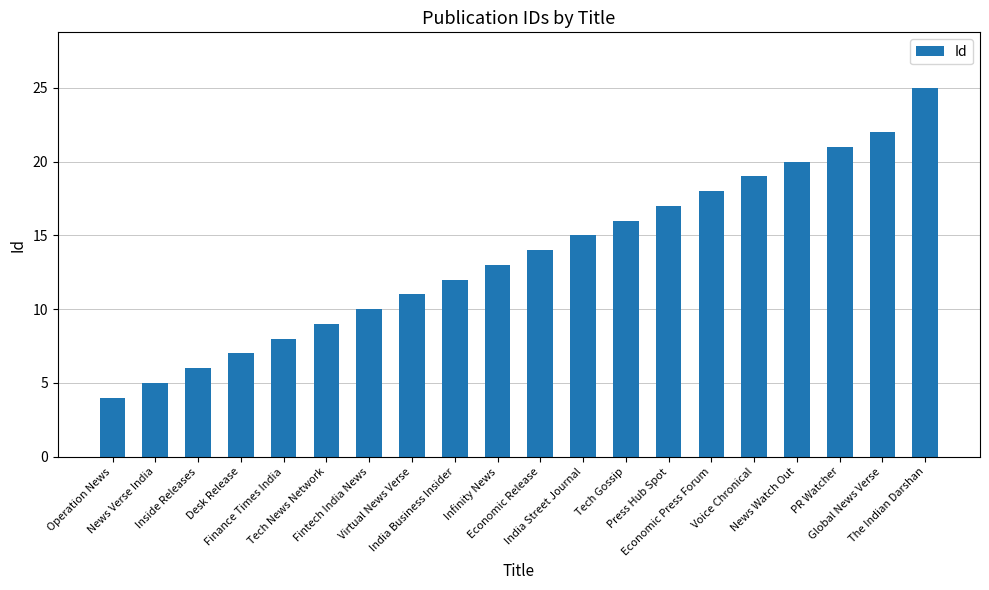

Which label corresponds to the largest value in the chart?

The Indian Darshan